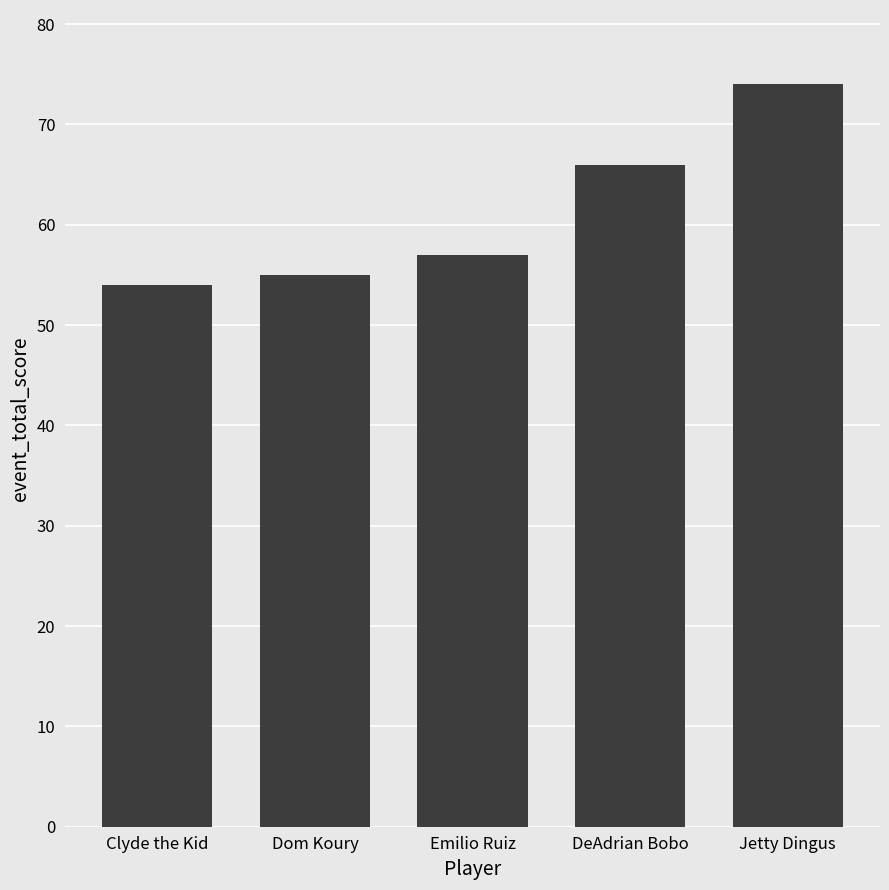

The chart shows a value of 66 at DeAdrian Bobo. True or false?

True